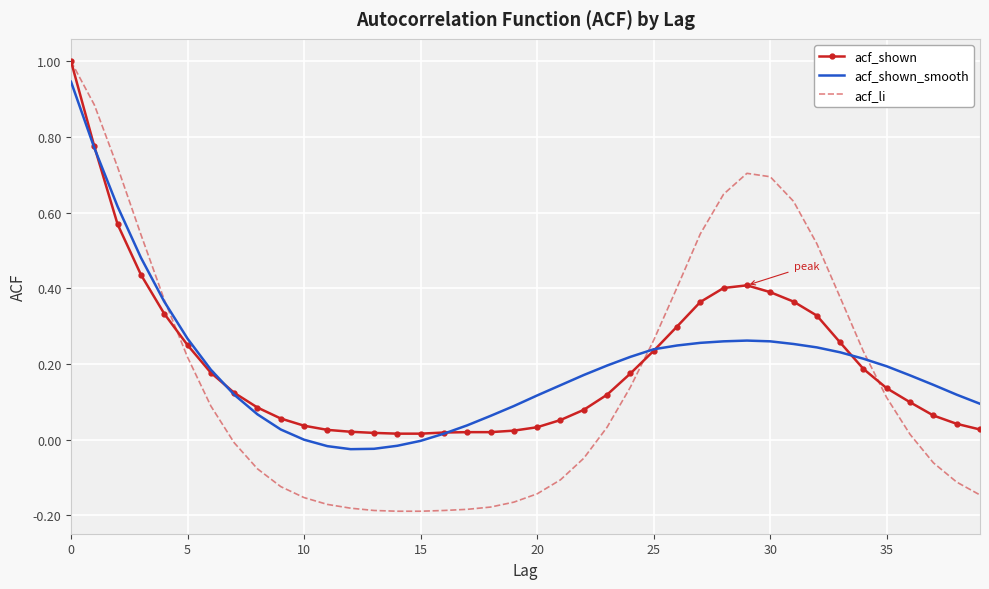

What is the maximum value shown in the chart?

1.0